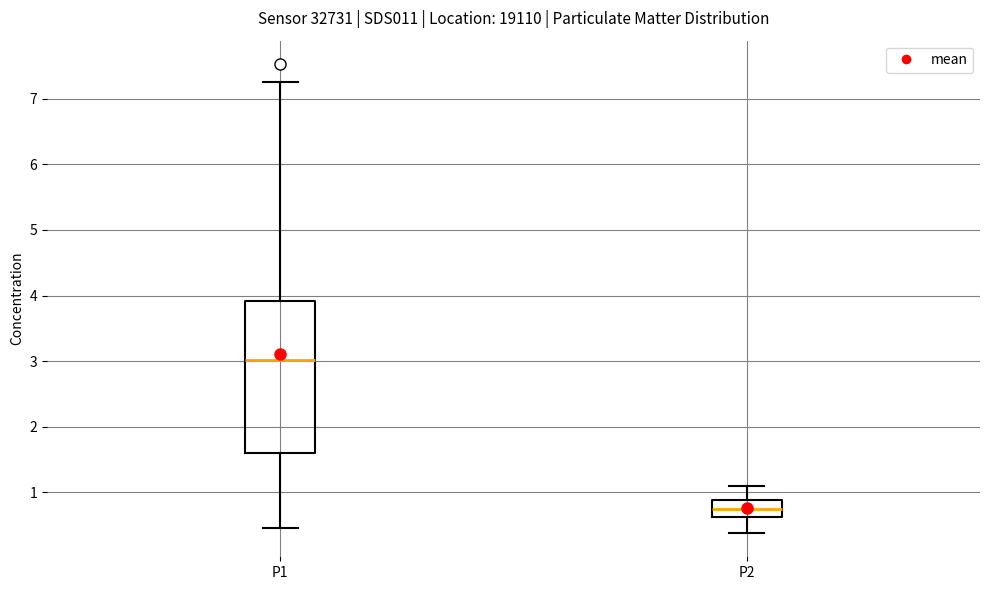

Reading left to right, transcribe this box plot: for each box, give where its median line is, the range the box spans, and where its two whiskers end, as read against the y-axis. The values are not printed on the chart, so give them approximately, as read against the axis.

P1: median 3.0, box 1.6 to 3.9, whiskers 0.5 to 7.3
P2: median 0.7, box 0.6 to 0.9, whiskers 0.4 to 1.1